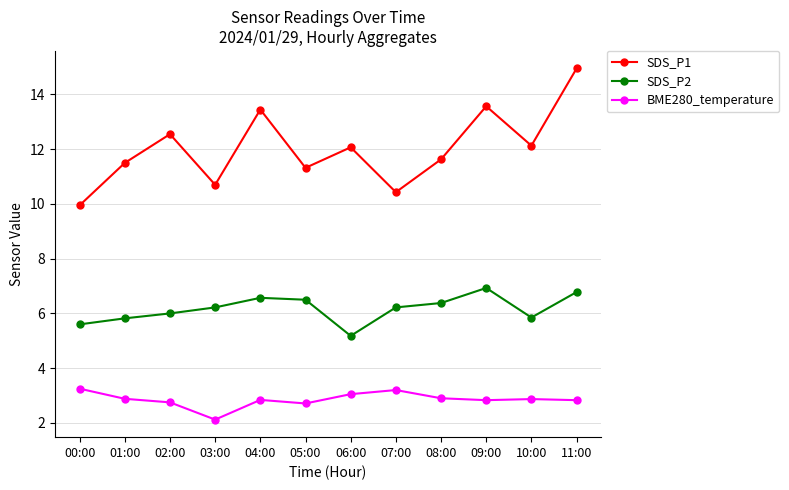

True or false: BME280_temperature and SDS_P2 intersect in this chart.

False